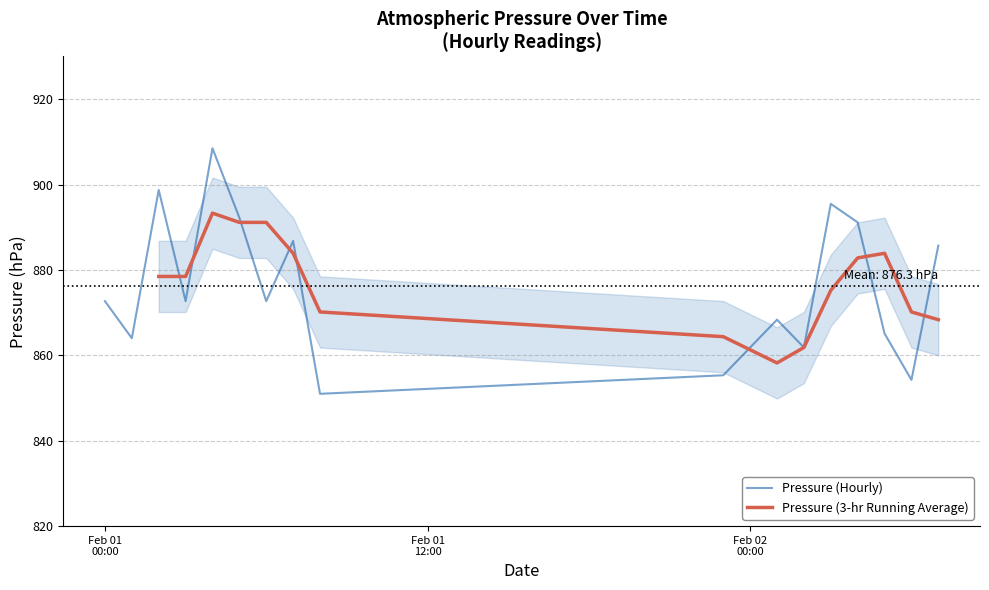

Where is the first local maximum?

2